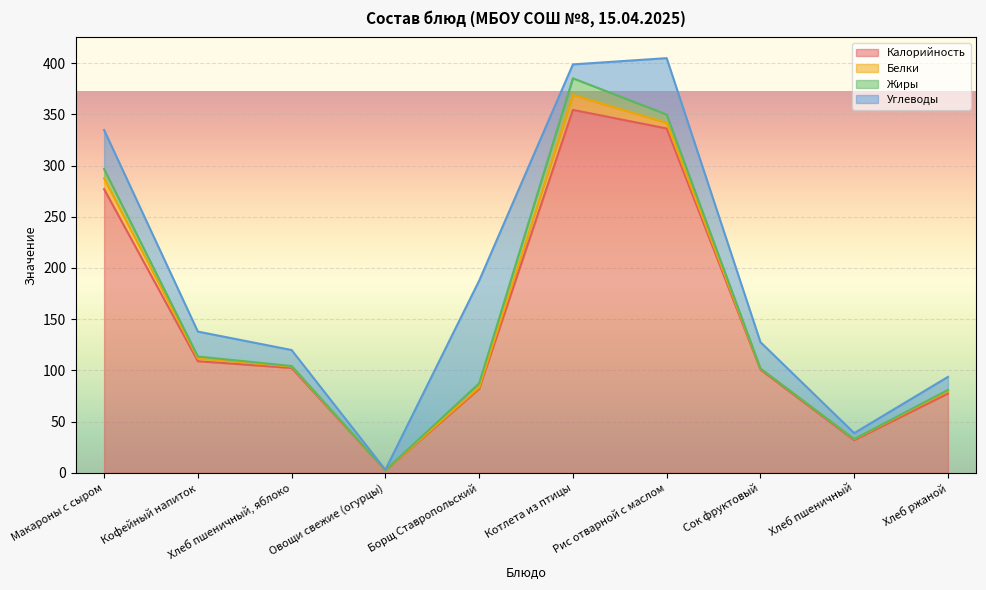

True or false: Калорийность and Жиры cross at least once.

False